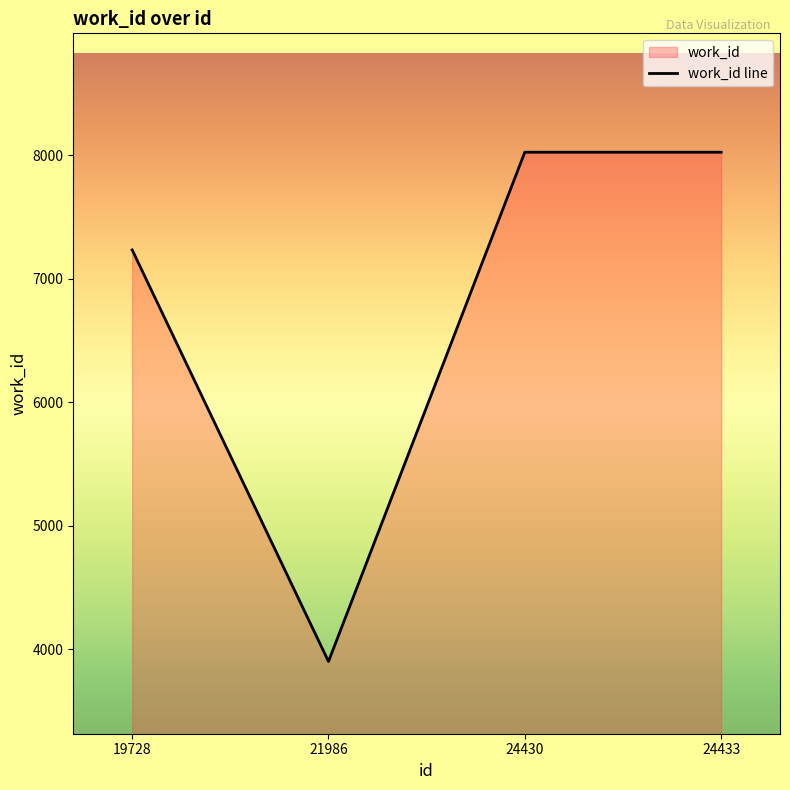

True or false: the data shows 1663 at 24430.

False